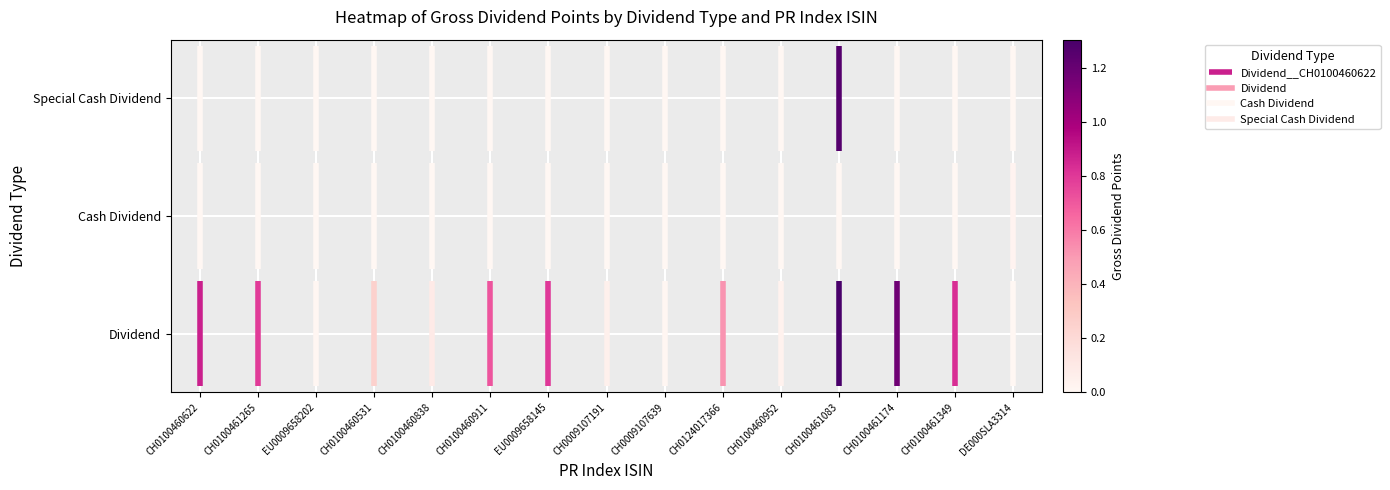

True or false: the data shows 0.6 at CH0100460622.

False